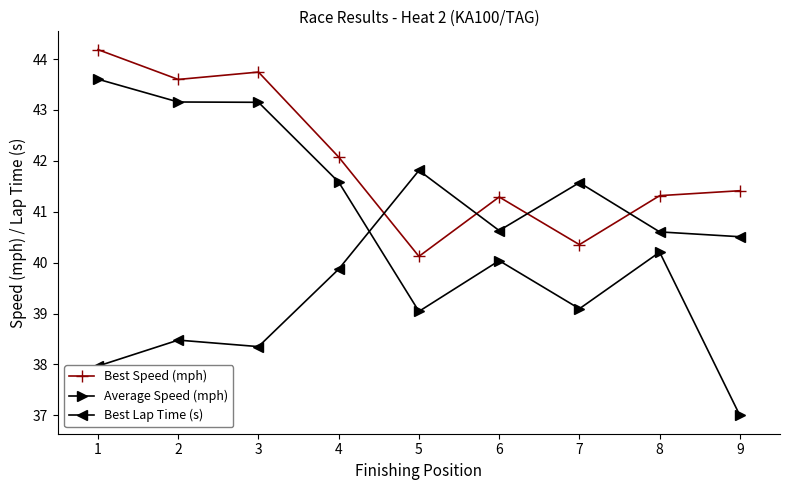

Which series has the largest range (max minus min)?

Average Speed (mph)